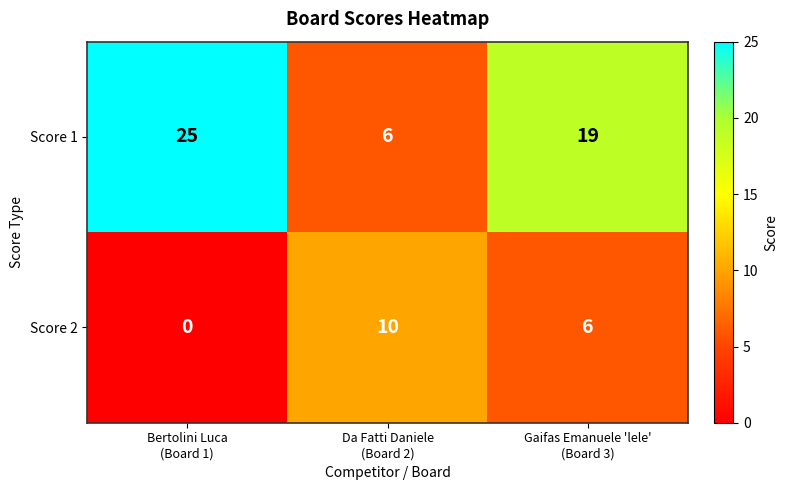

What is the greatest value displayed?

25